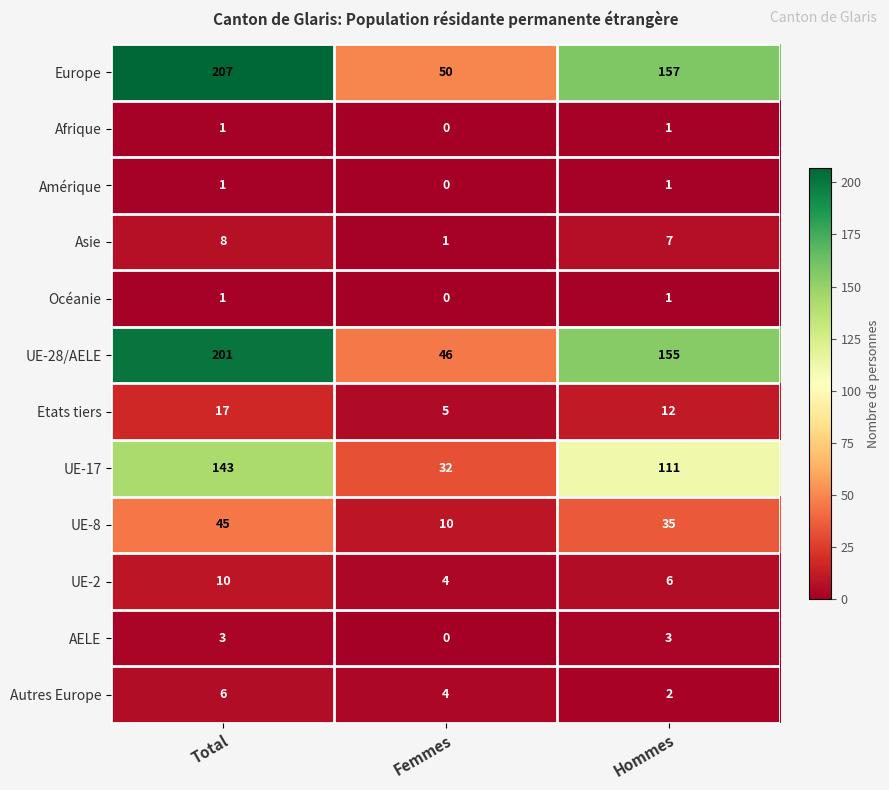

Is it true that Europe equals 157 at Hommes?

True